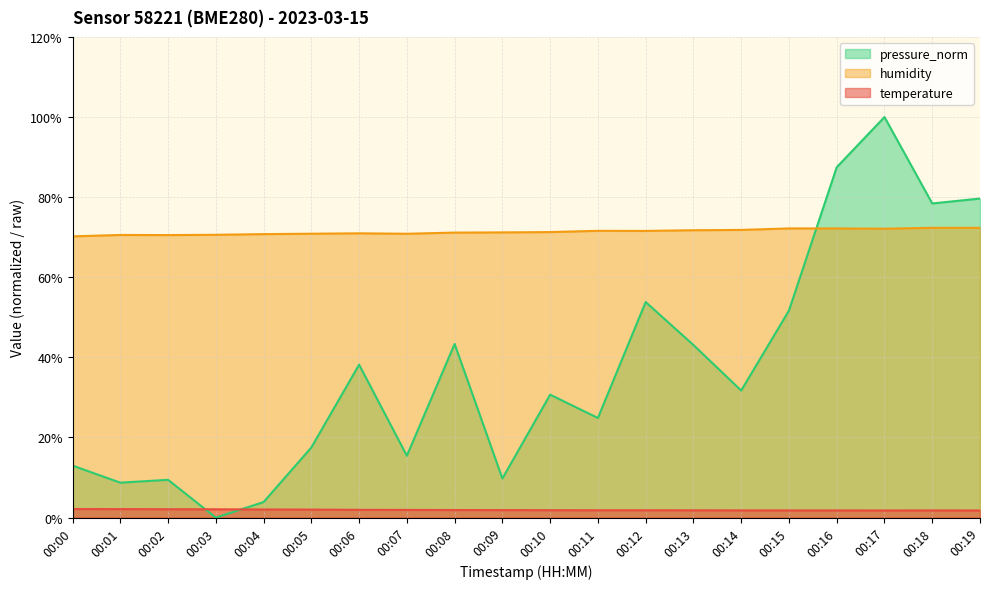

True or false: humidity has more than 2 points higher than both neighbors.

True